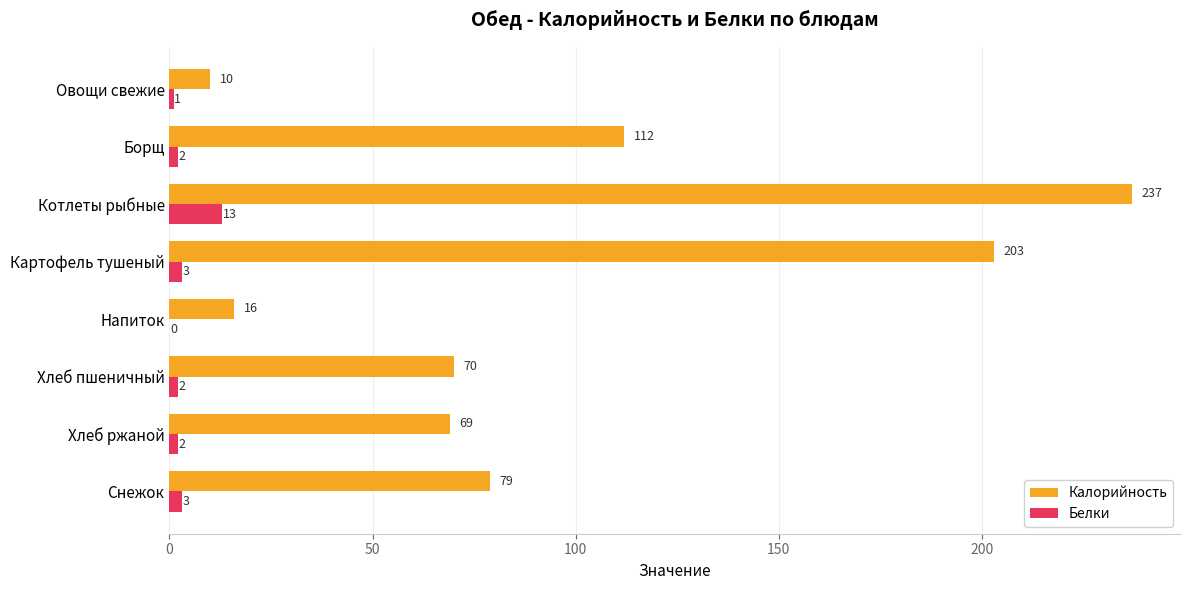

What is the maximum value shown in the chart?

237